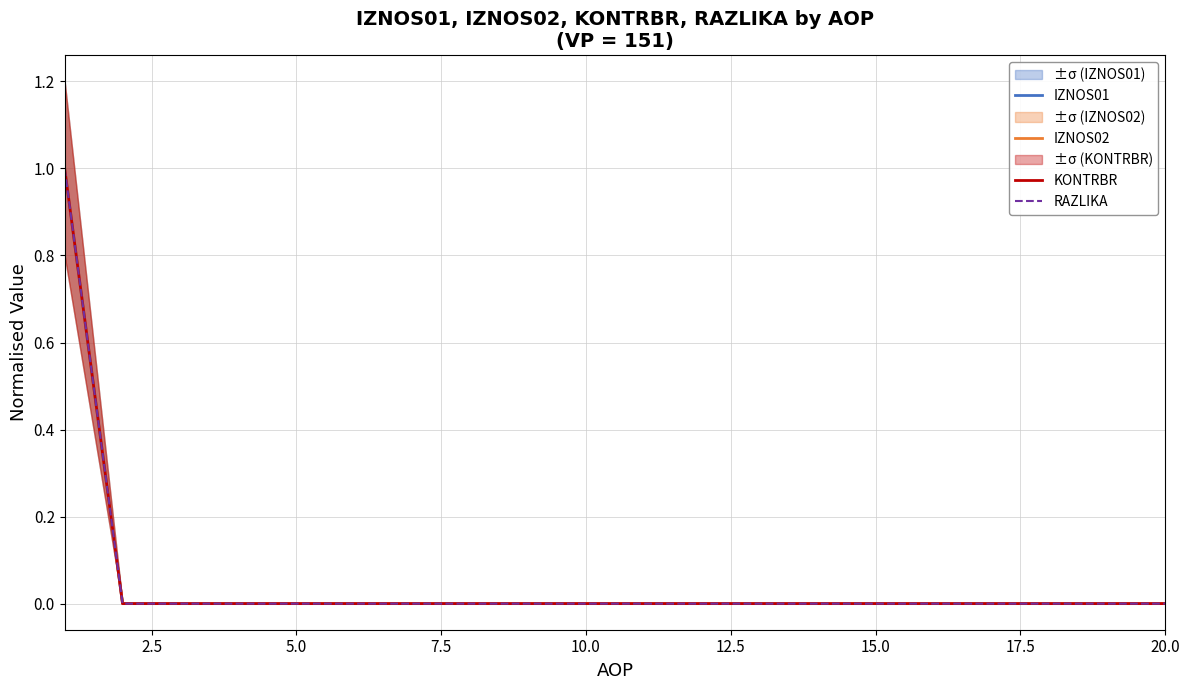

Which category has the lowest value in the KONTRBR series?

2.5